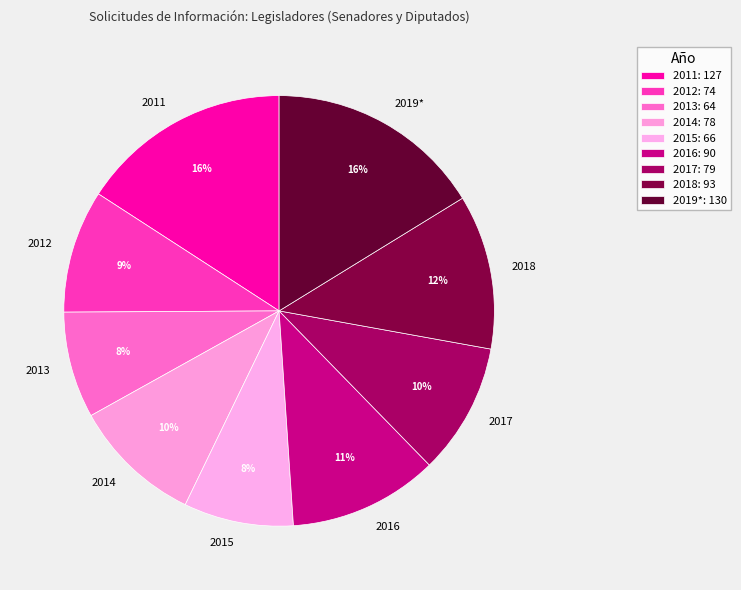

Is there any slice that represents more than half of the pie?

No